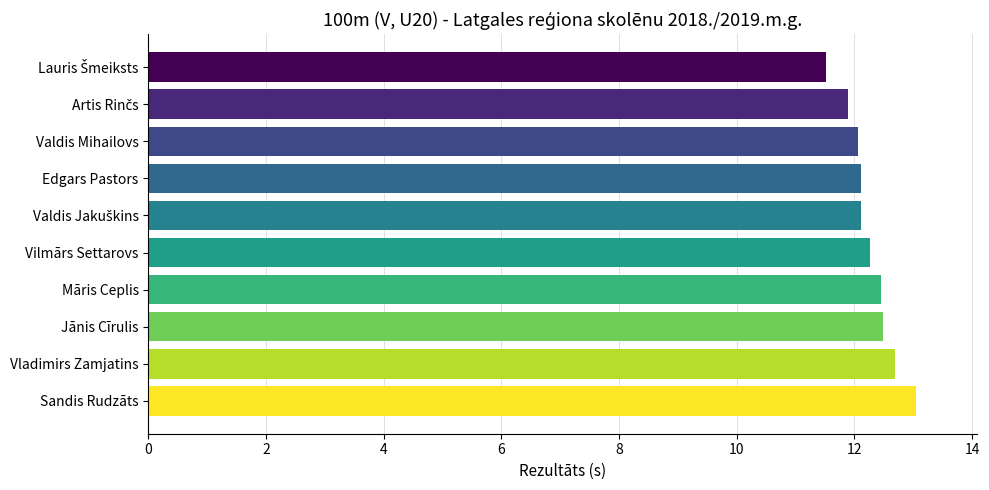

What is the change in value from Valdis Mihailovs to Jānis Cīrulis?

+0.4